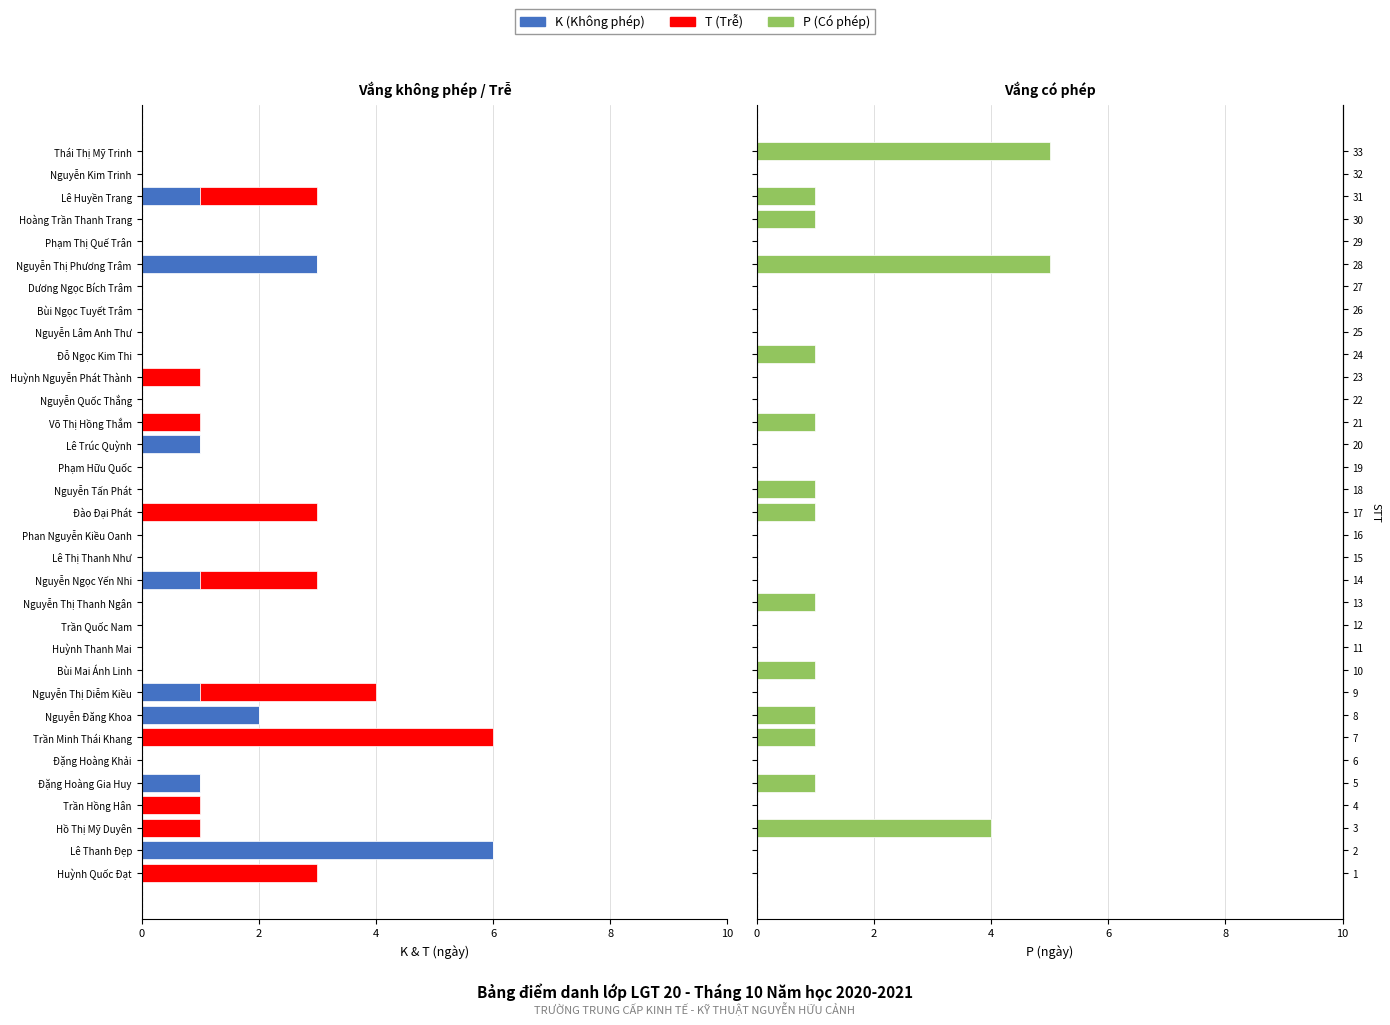

What are all the series names shown in the legend?

K (Không phép), T (Trễ), P (Có phép)